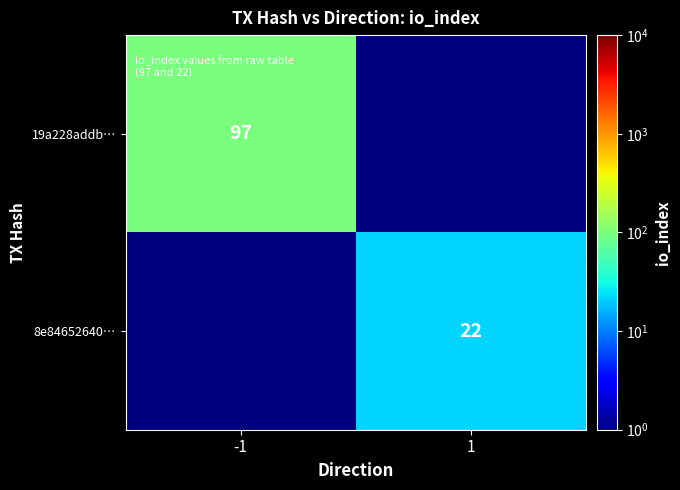

The value of 19a228addb… at -1 is 97.0. True or false?

True